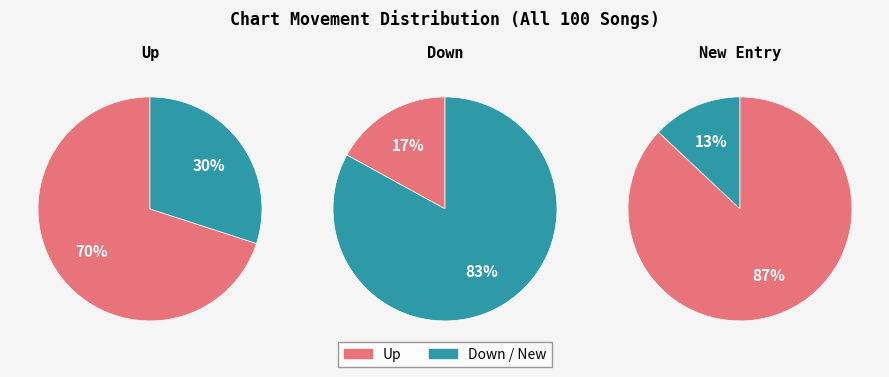

Which category has the biggest portion of the pie?

up